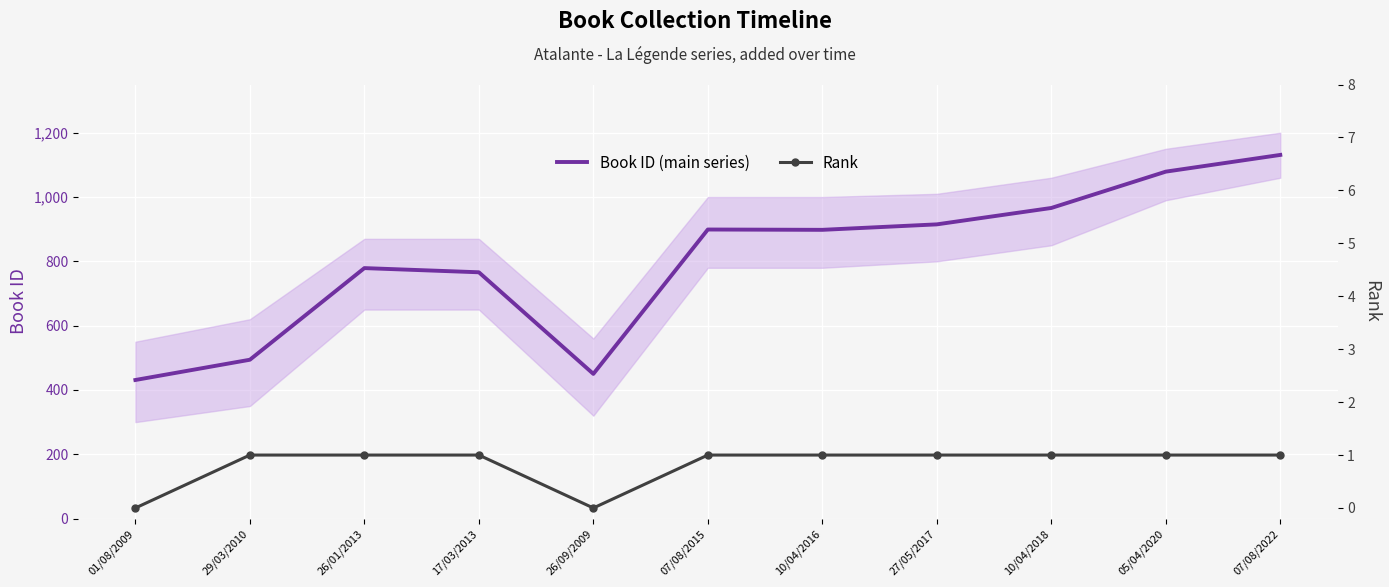

At which category is the sum across all series the highest?

07/08/2022